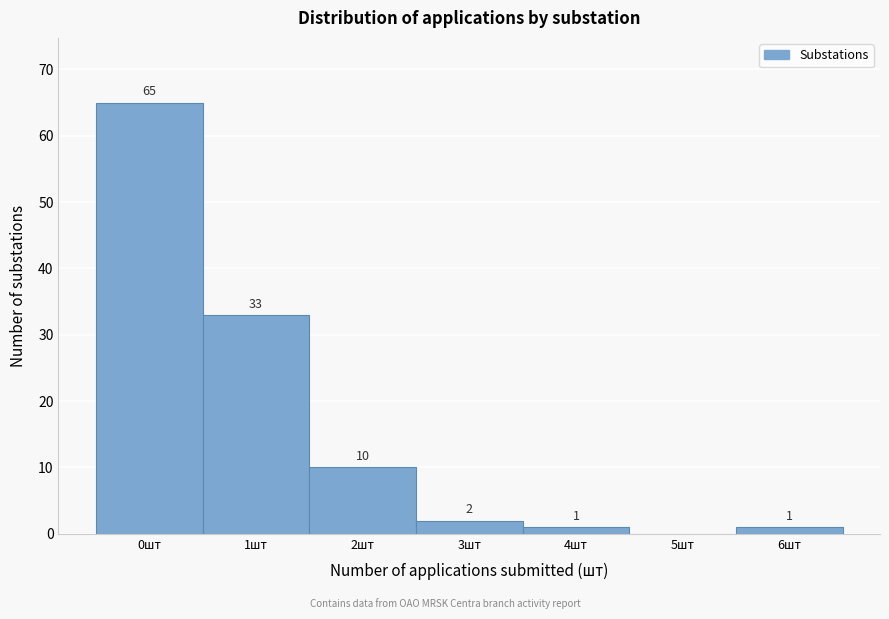

Reading left to right, list all the values displayed in this chart.

0шт=65	1шт=33	2шт=10	3шт=2	4шт=1	5шт=0	6шт=1